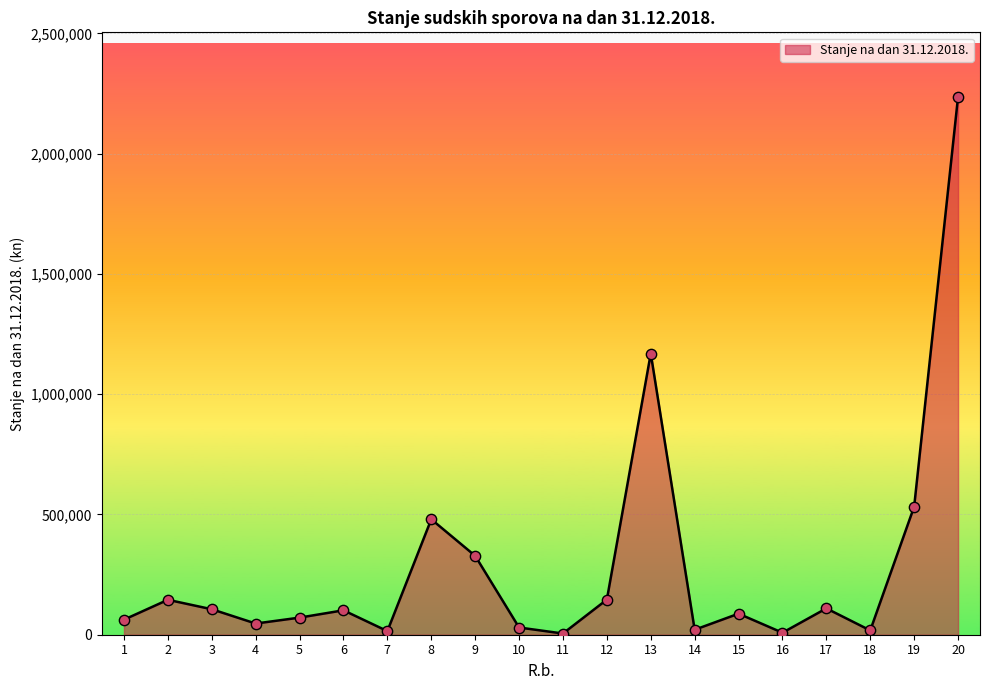

What is the change in value from 10 to 18?

-12171.5